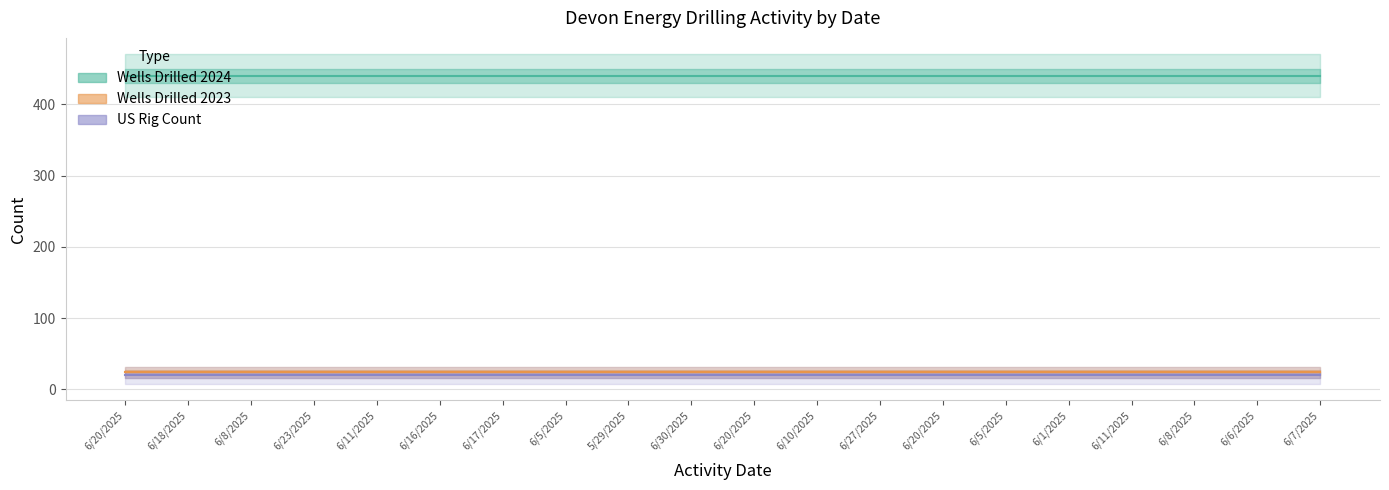

What is the value of the Wells Drilled 2023 point at the 1st from the left?

23.8